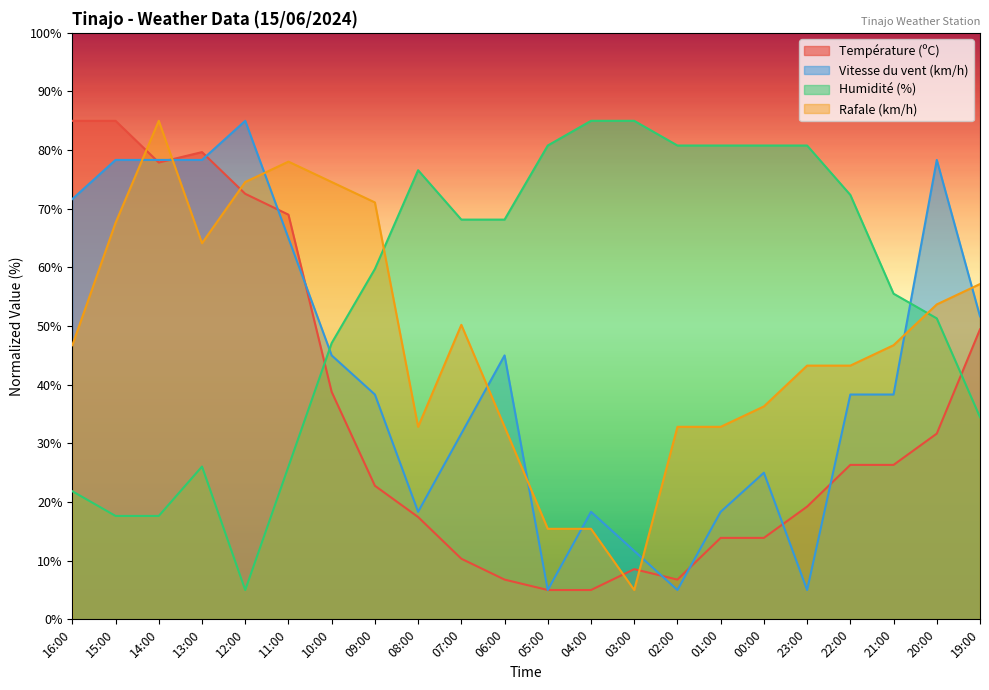

Which series changed the most between 14:00 and 10:00?

Température (ºC)